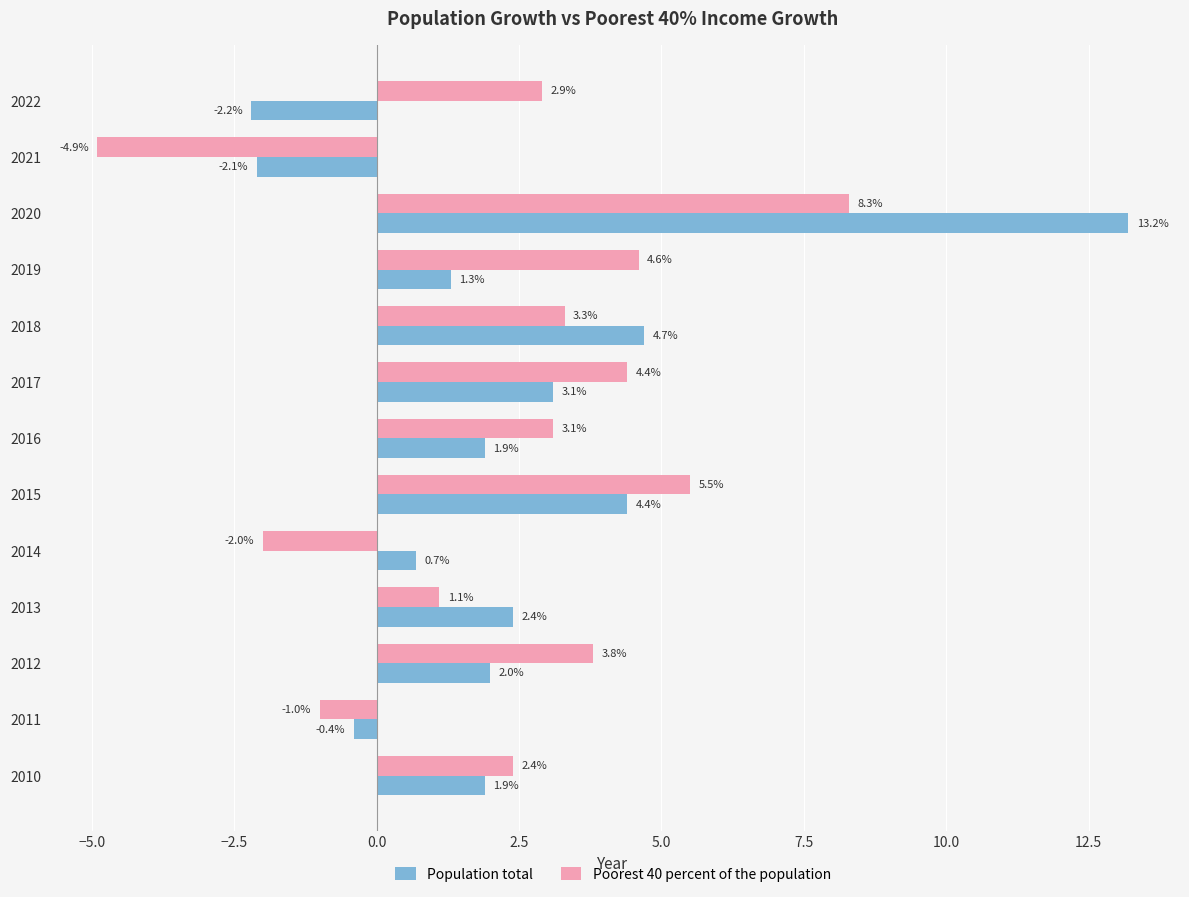

At how many categories does at least one series exceed 0?

11